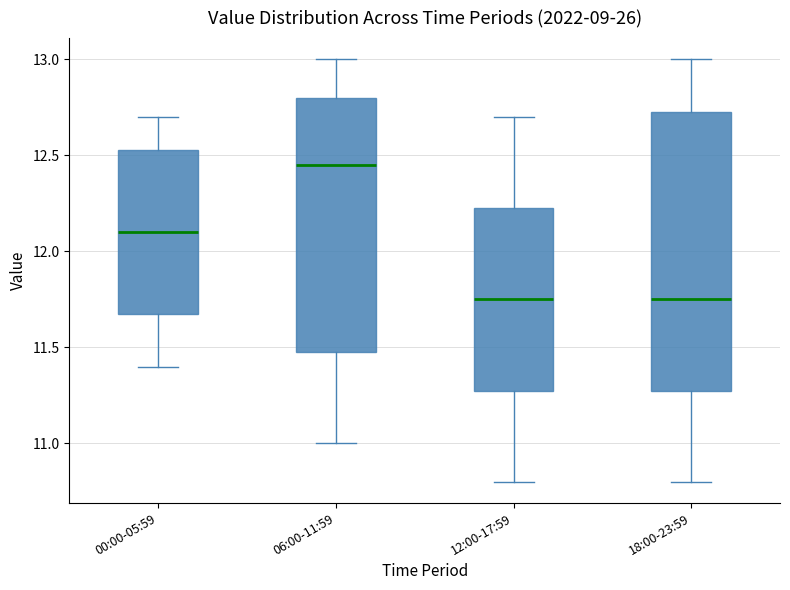

Where does the median line of the box for 06:00-11:59 sit on the y-axis? The values are not printed on the chart, so give them approximately, as read against the axis.

12.45